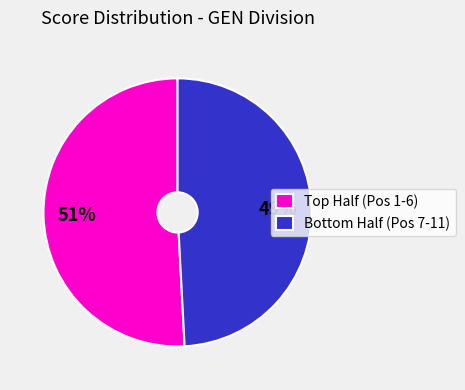

Is there any slice that represents more than half of the pie?

Yes